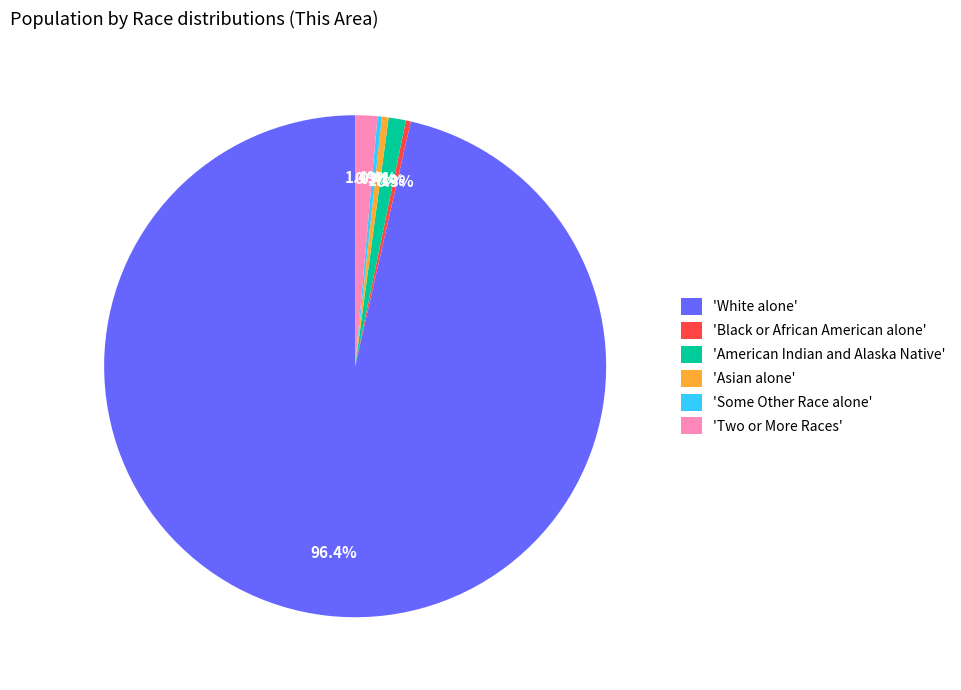

How much of the chart is everything except 'American Indian and Alaska Native'?

98.9%